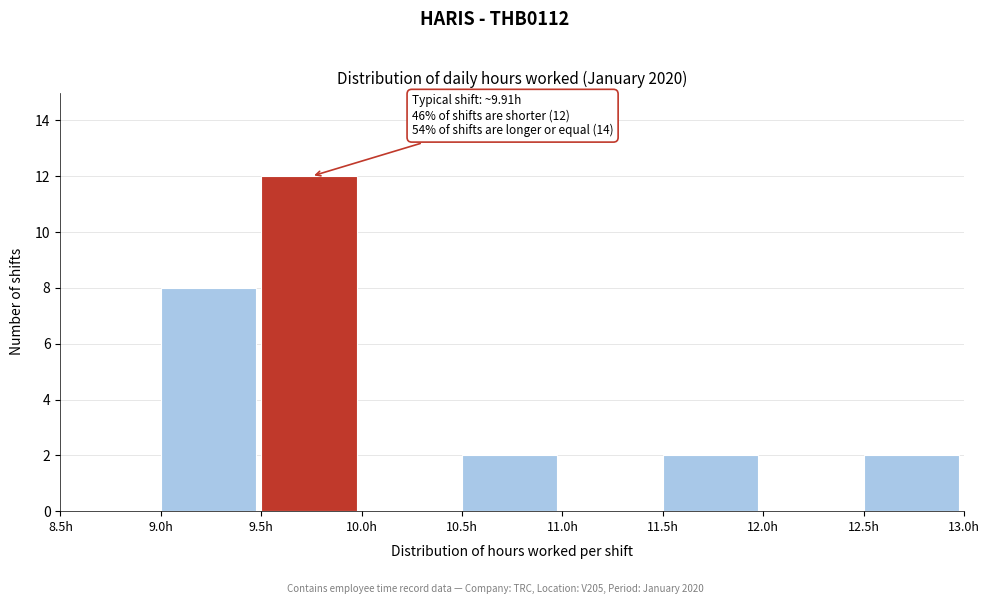

Over which range of the x-axis is the bar tallest?

9.5 to 10.0